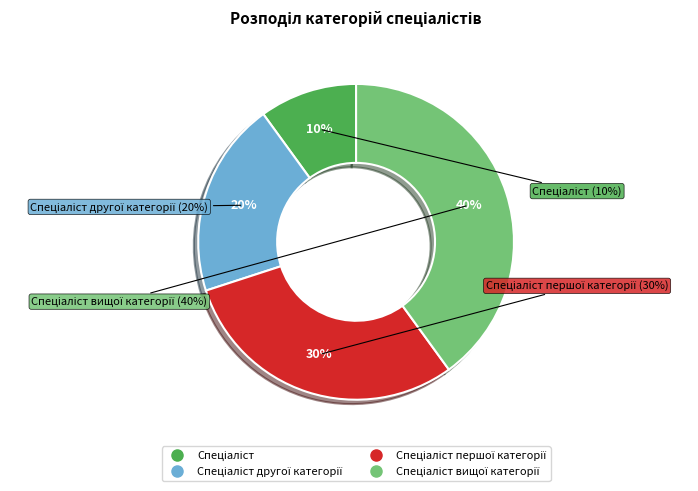

What percentage is the Спеціаліст першої категорії slice, to the nearest percent?

30%